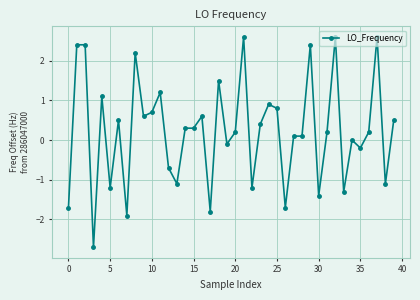

What is the value of the 11th point from the left?

0.7